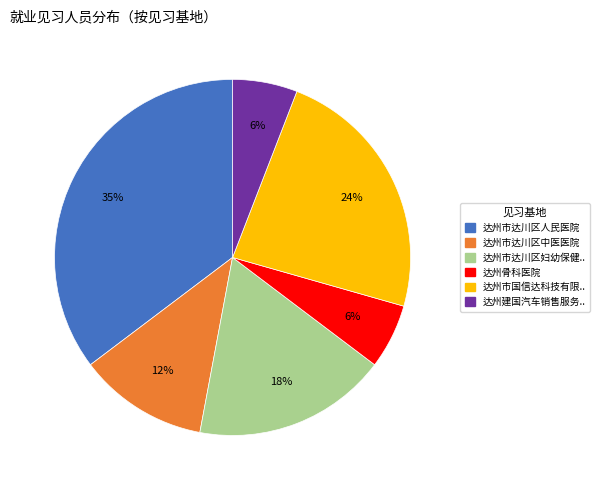

Count the number of slices in the pie.

6